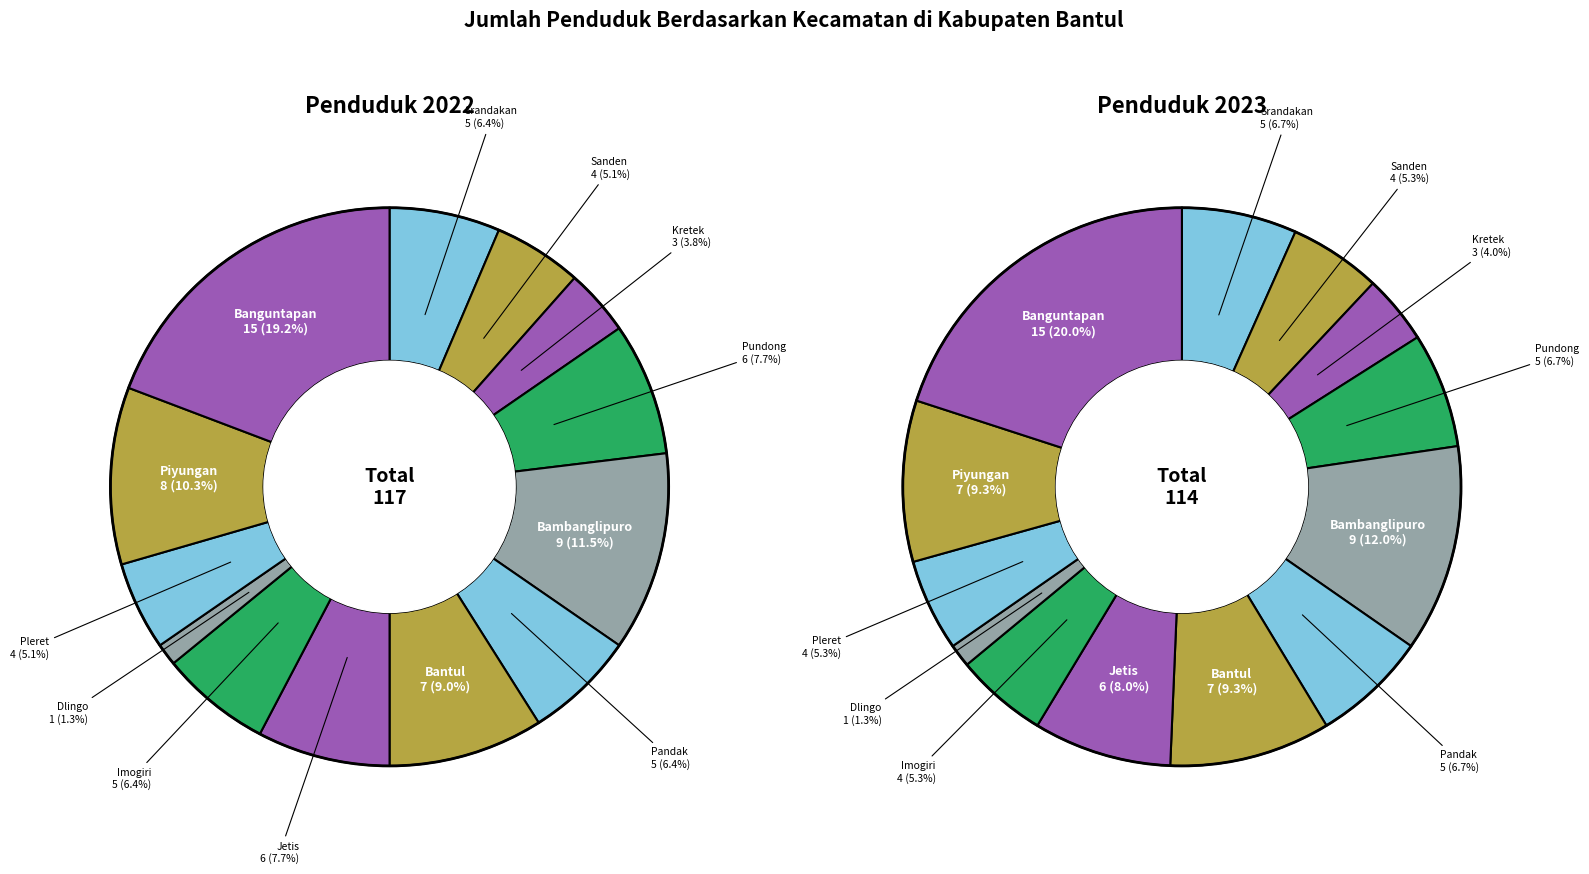

How many segments does this pie chart have?

13